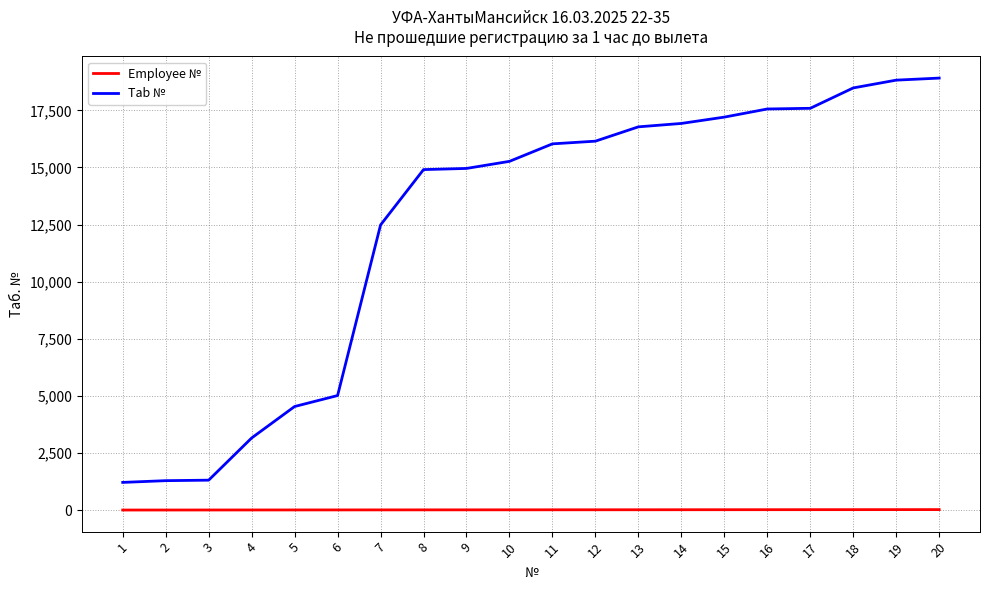

Which series changed the most between 10 and 15?

Tab №